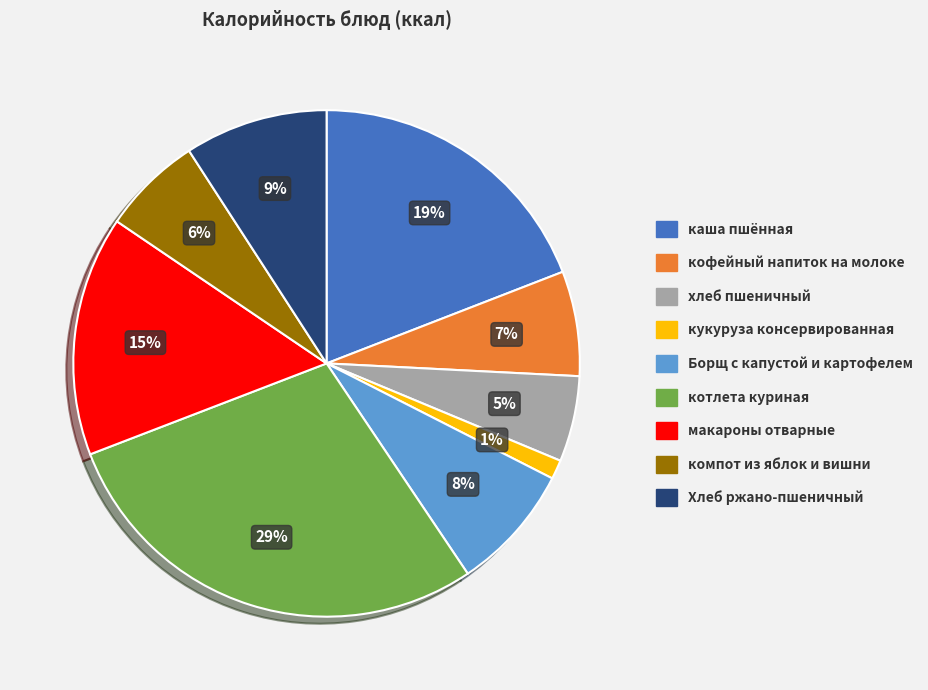

To the nearest percent, what portion does макароны отварные represent?

15%